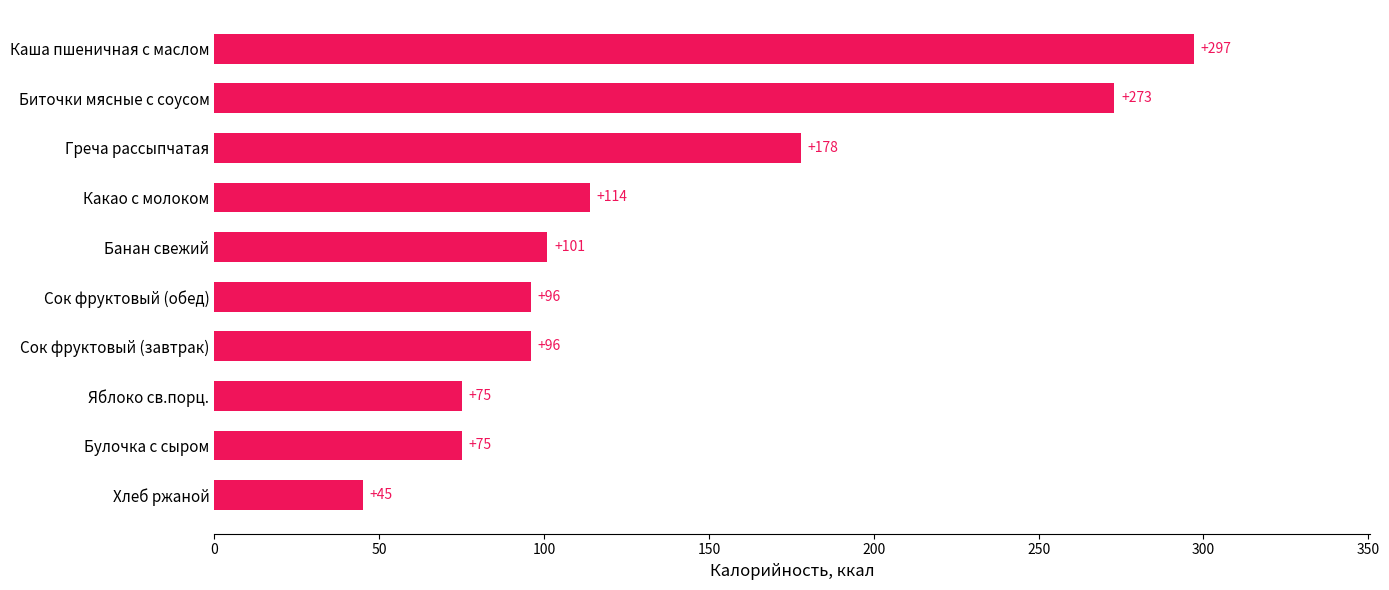

How many data points are less than 101?

5